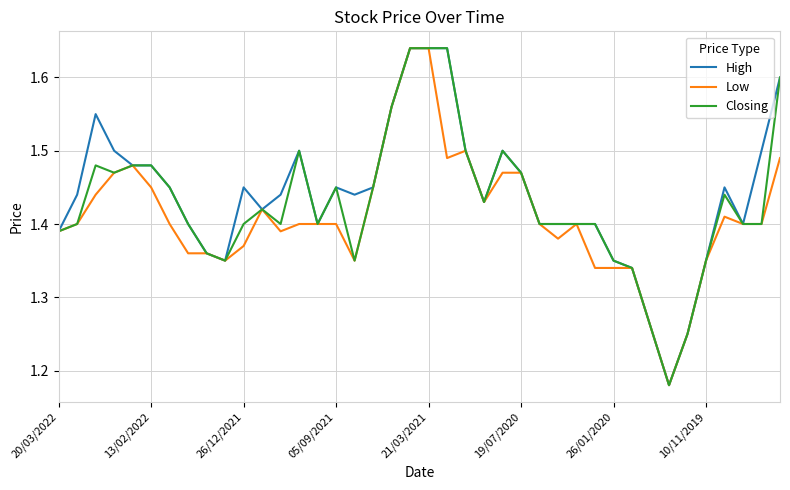

At how many categories does at least one series exceed 1?

40